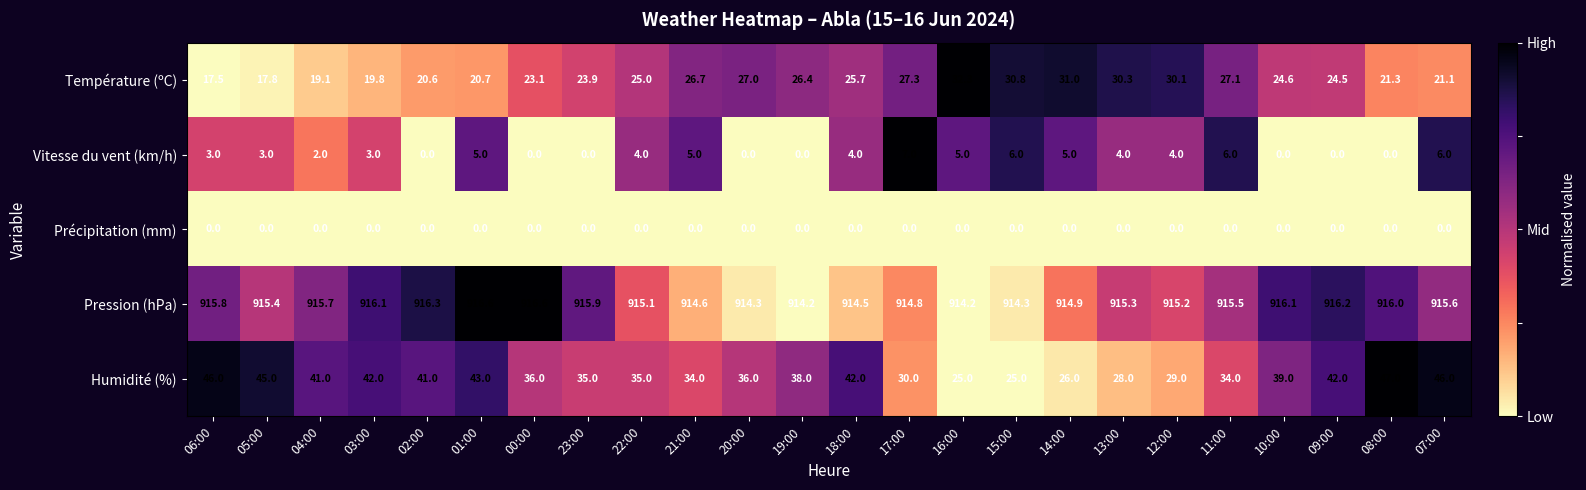

Between 21:00 and 19:00, which series saw the biggest shift?

Vitesse du vent (km/h)